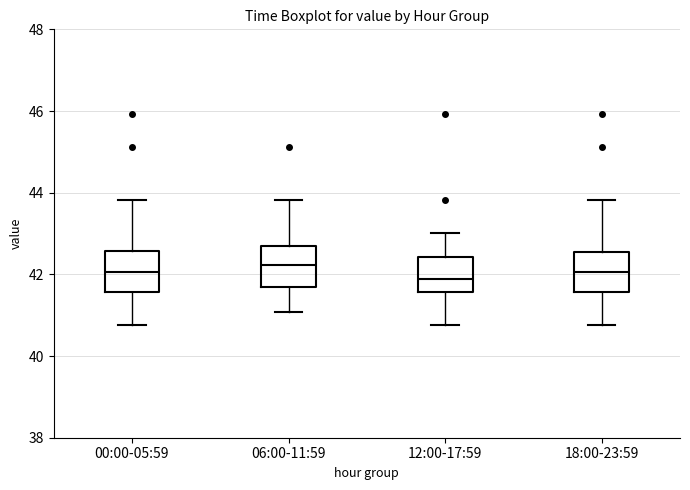

Where does the lower whisker of the box for 06:00-11:59 end on the y-axis? The values are not printed on the chart, so give them approximately, as read against the axis.

41.0